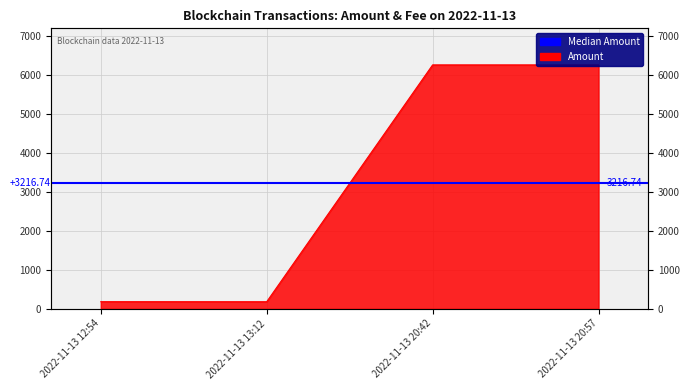

How many points are lower than both their immediate neighbors (excluding endpoints)?

1